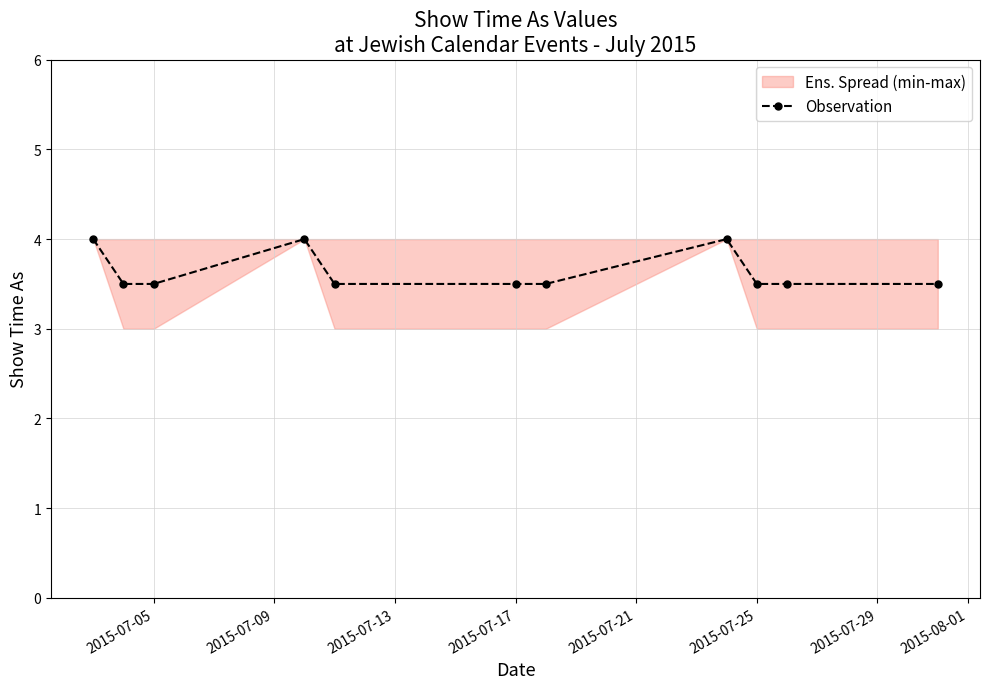

Is it true that Observation equals 3.5 at 2015-07-05?

True